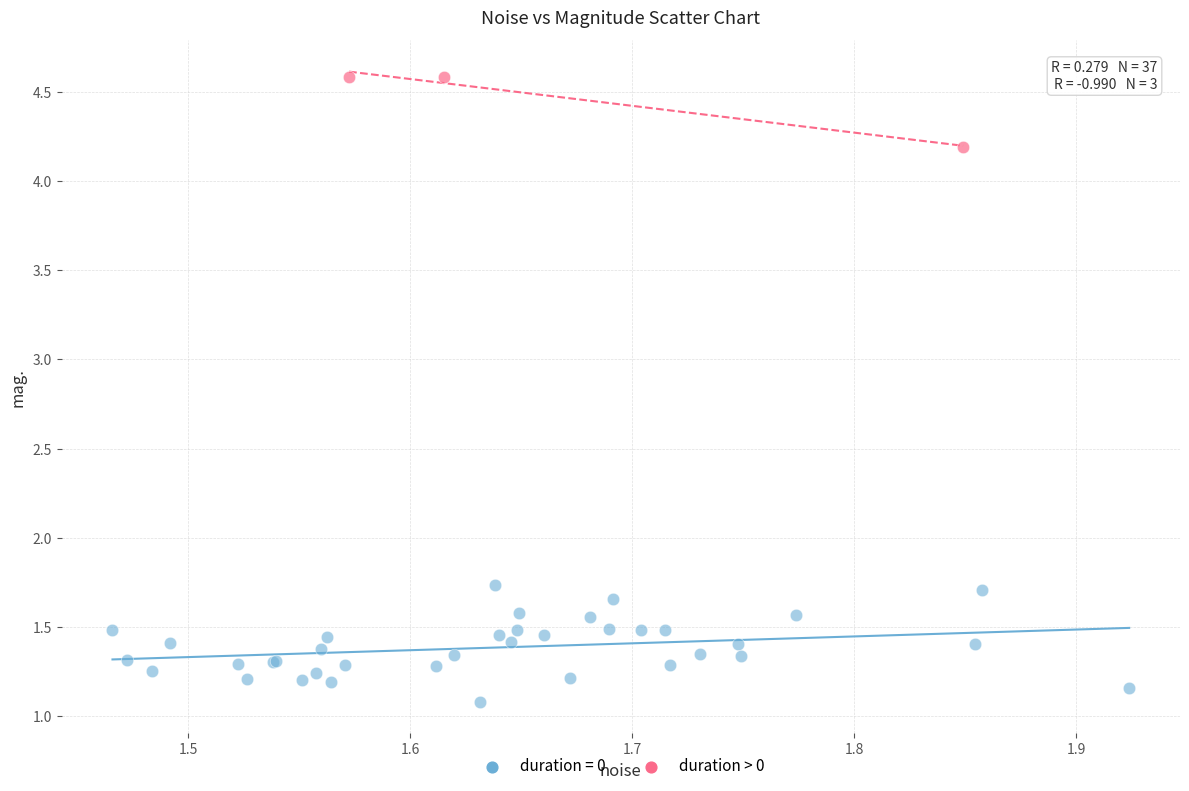

Which series has the largest Y range (max minus min)?

duration = 0